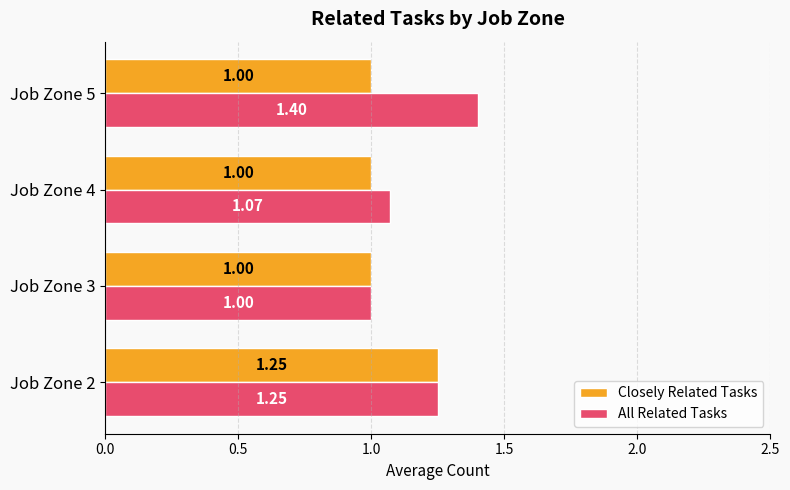

What is the total value across all series at Job Zone 4?

2.1